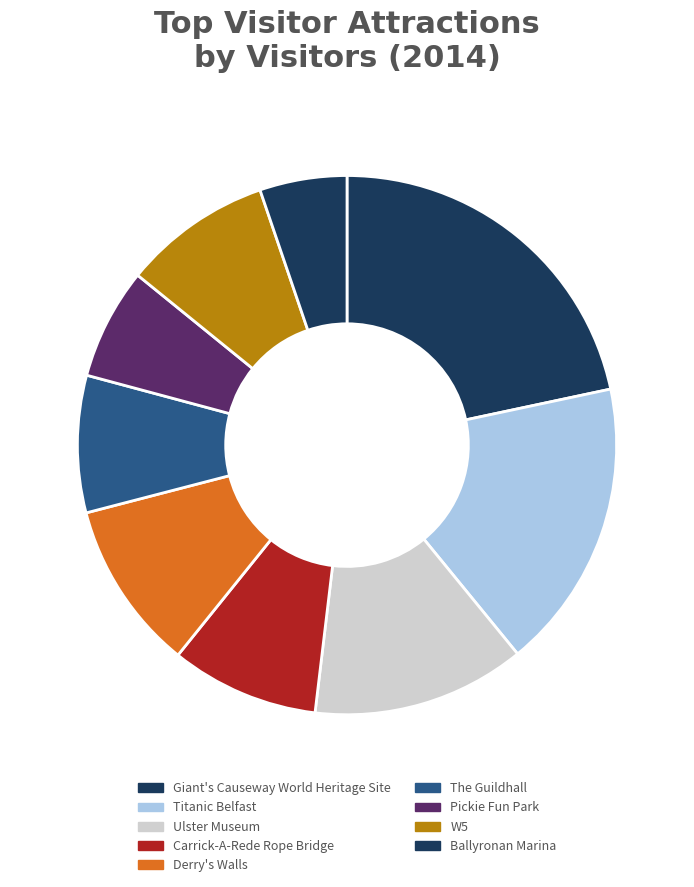

Which category has the smallest portion of the pie?

Ballyronan Marina